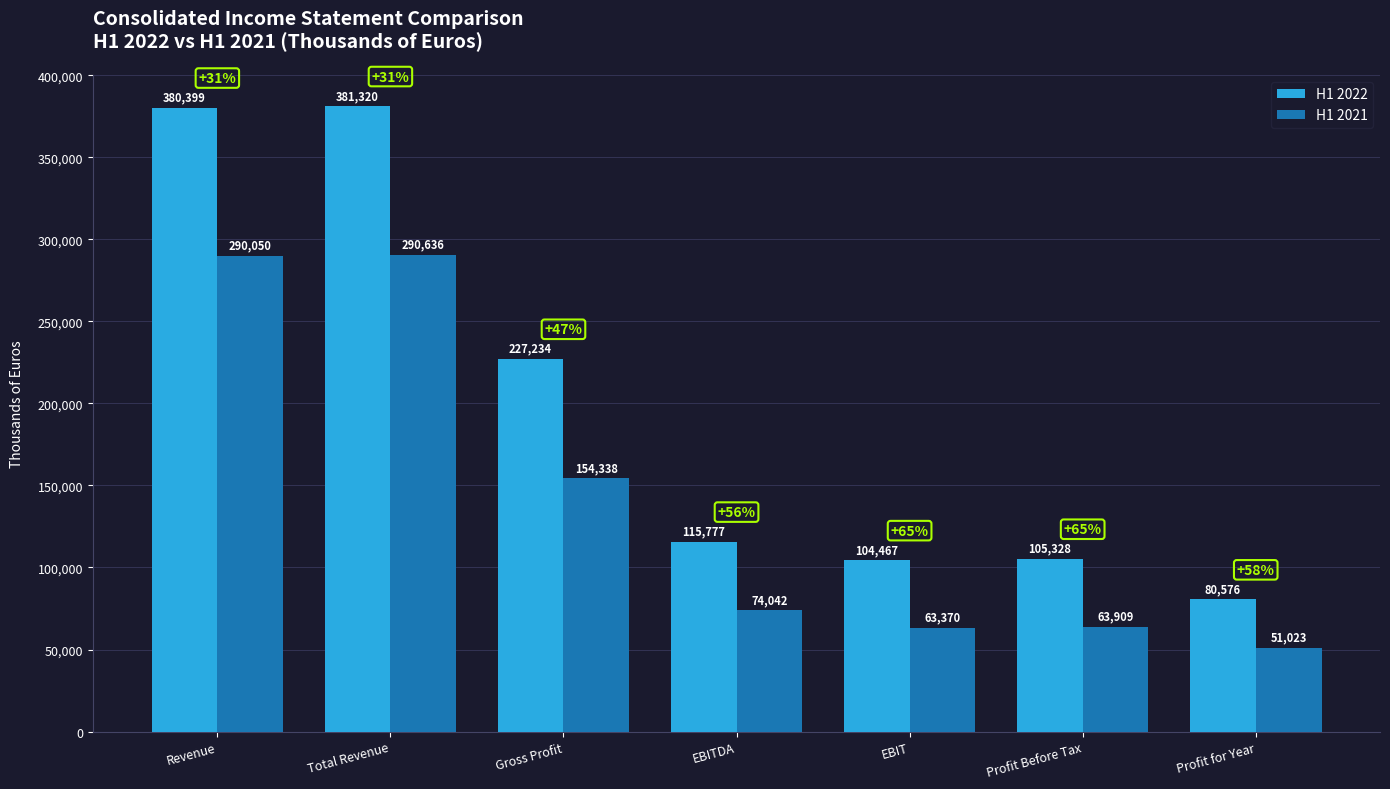

Which category has the highest value in the H1 2022 series?

Total Revenue